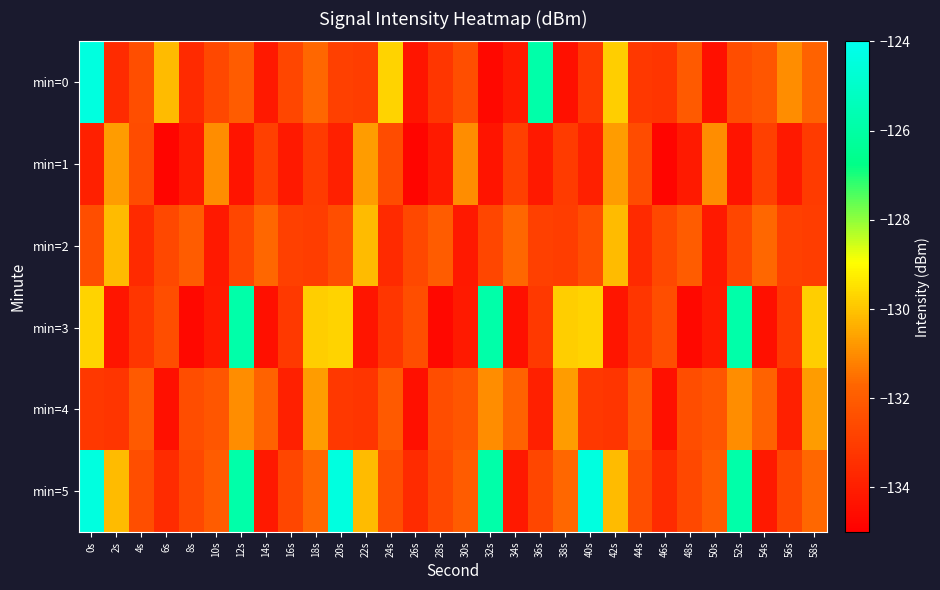

List the series in order of their peak value, highest first.

min=0, min=5, min=3, min=2, min=1, min=4